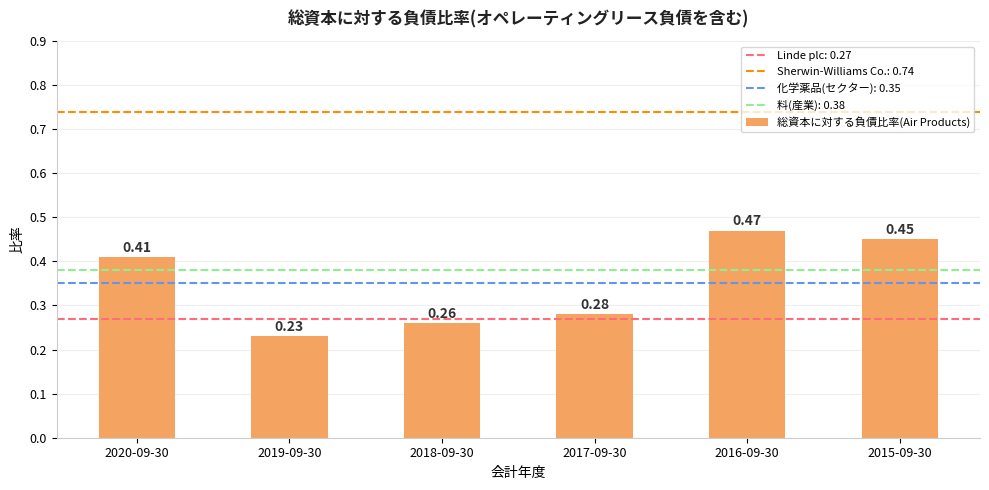

Between 2020-09-30 and 2017-09-30, which is larger?

2020-09-30